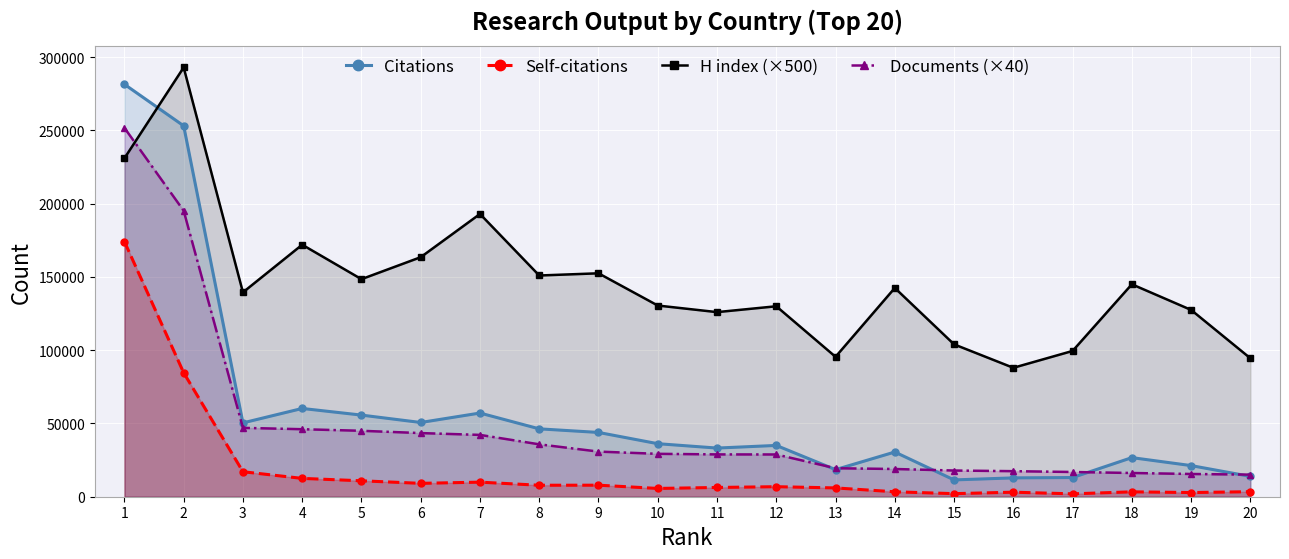

What value does the Citations series have at 13?

18495